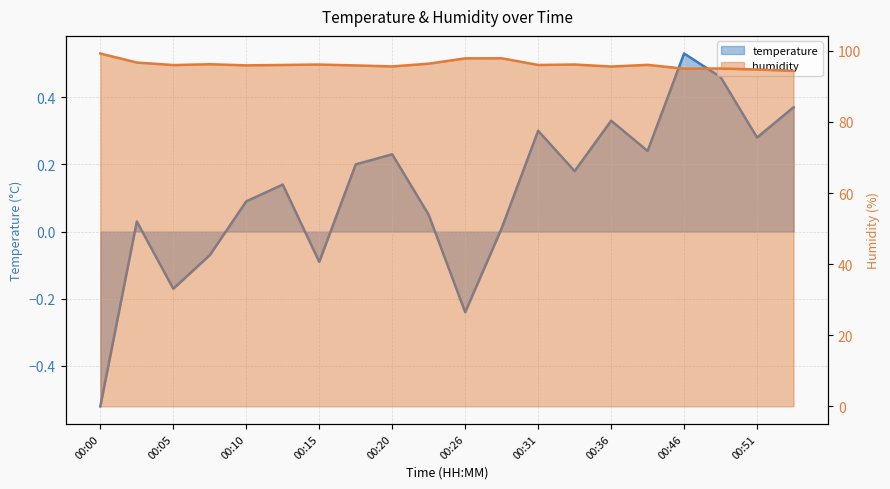

How many positive values does the temperature series have?

15